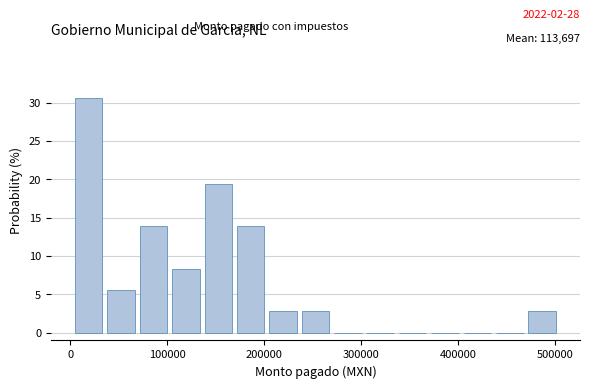

Around what value on the x-axis is the tallest bar? Give the approximate position of its centre, as read against the axis.

20000